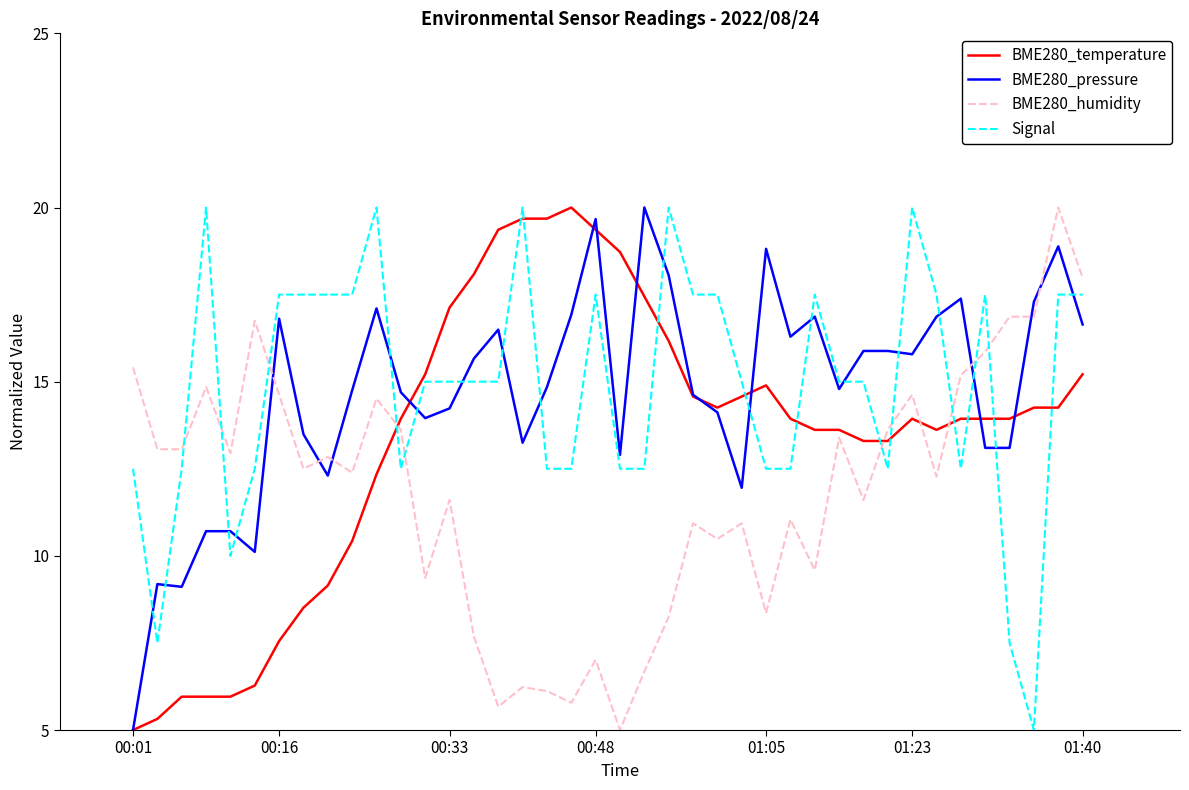

What is the minimum value shown in the chart?

5.0